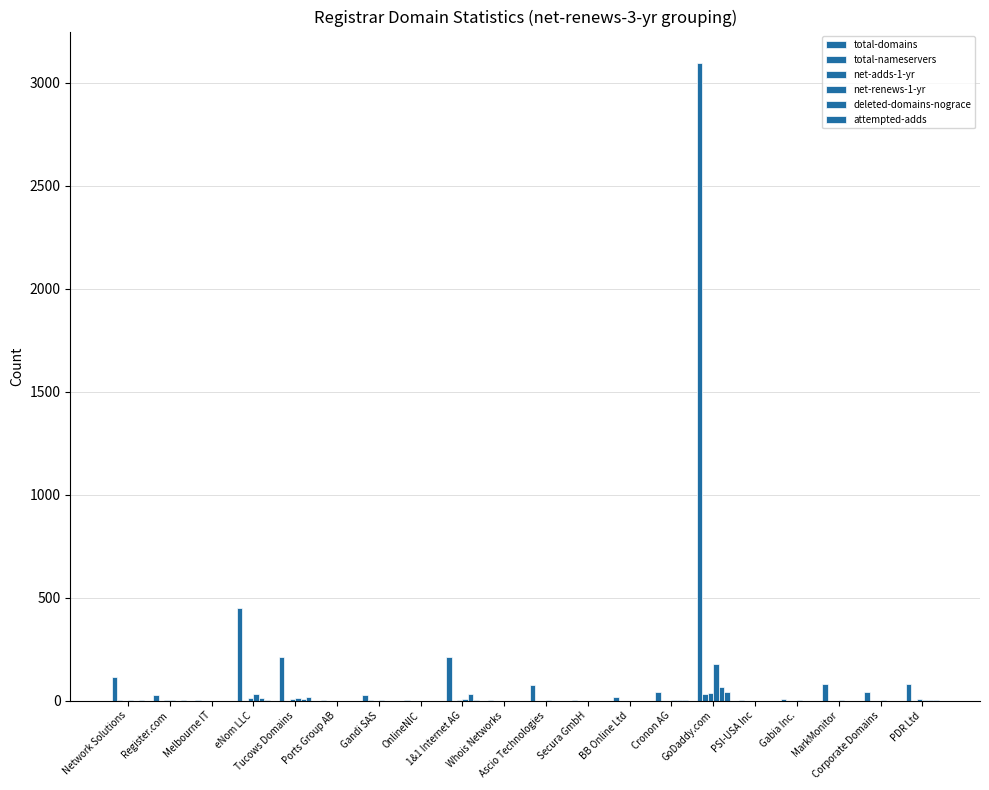

How many groups of bars are there?

20